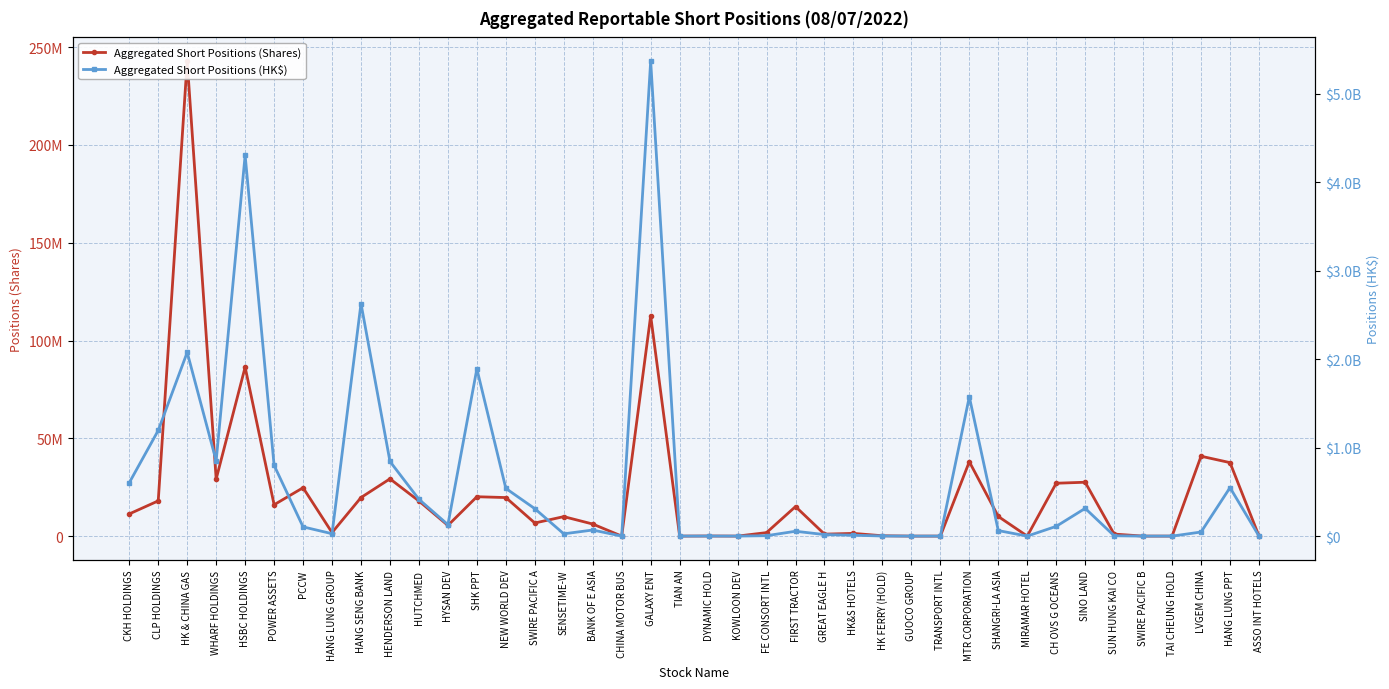

In Aggregated Short Positions (Shares), how many points are lower than both neighbors (excluding endpoints)?

10